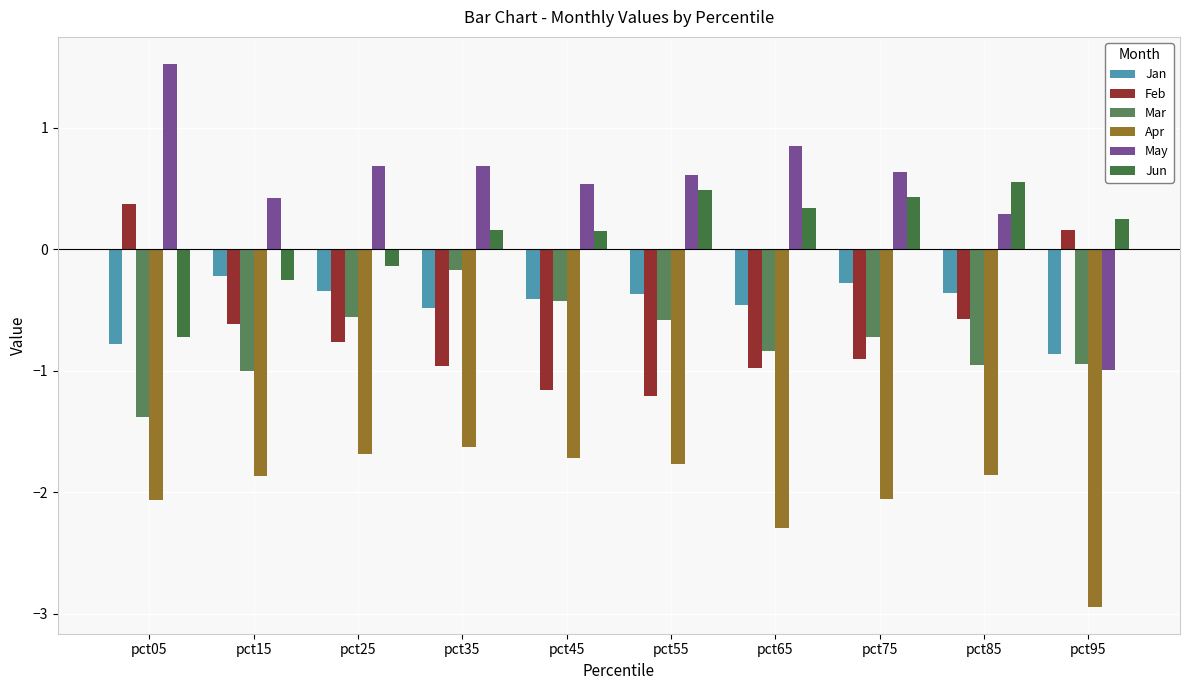

What is the difference between the highest and lowest values at pct85?

2.4